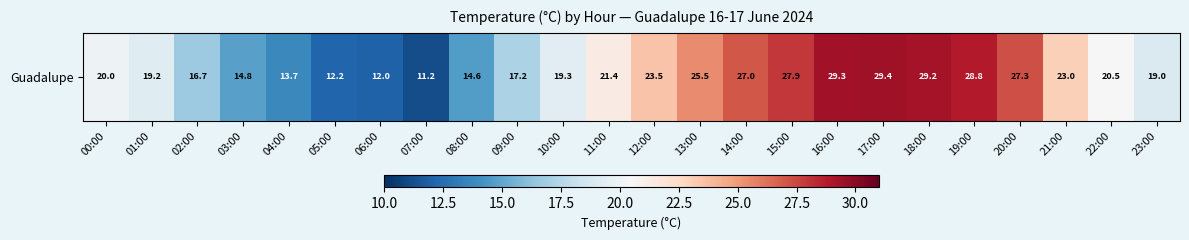

How many categories are shown in the chart?

24